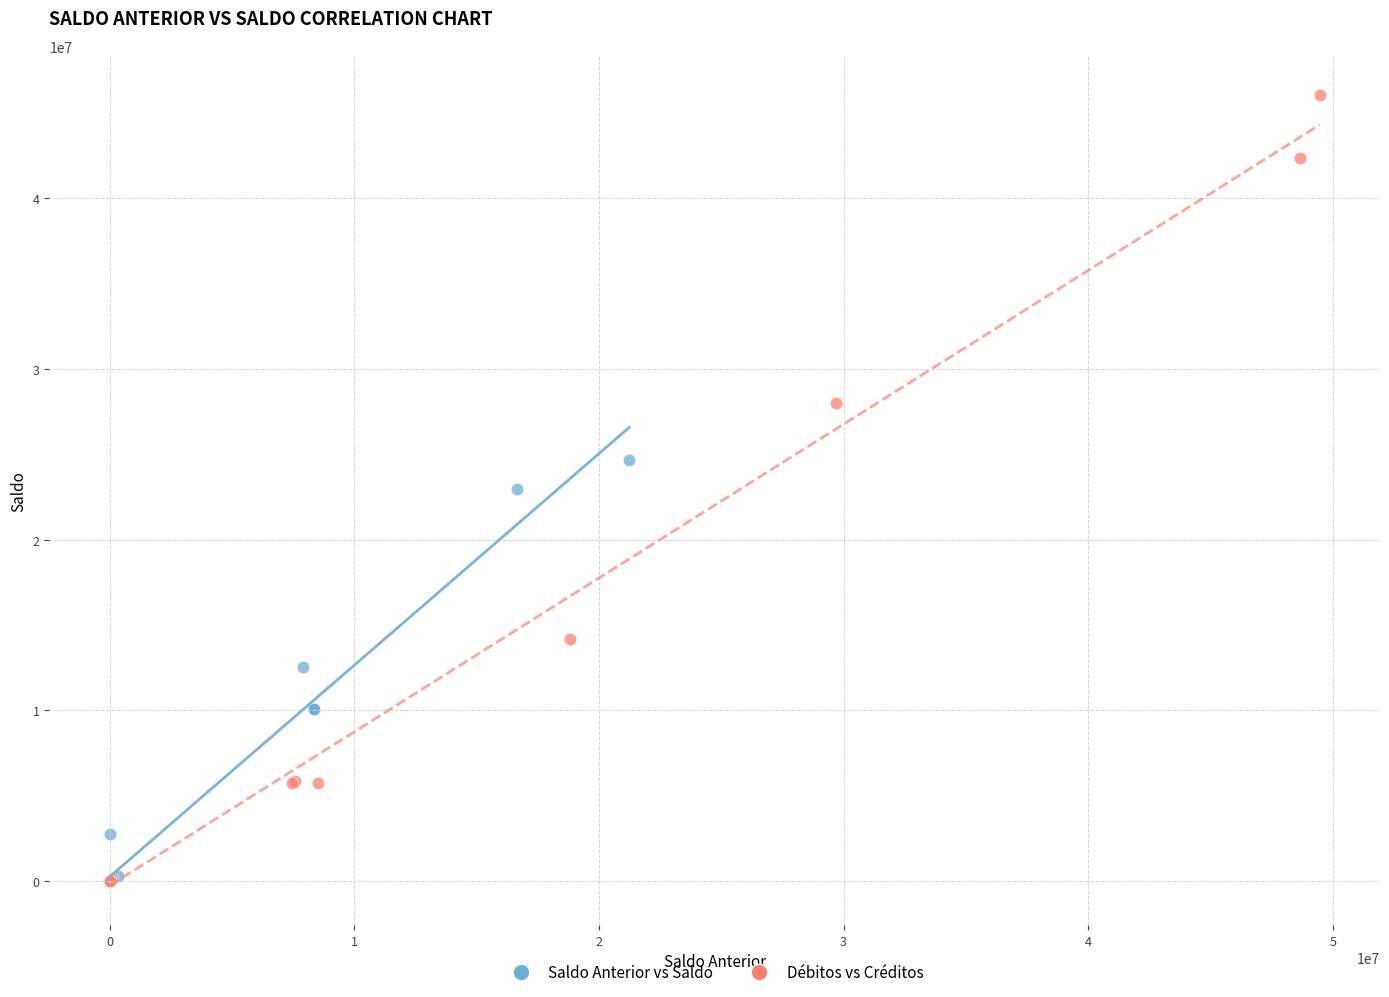

Which series has the widest spread of Y values?

Débitos vs Créditos